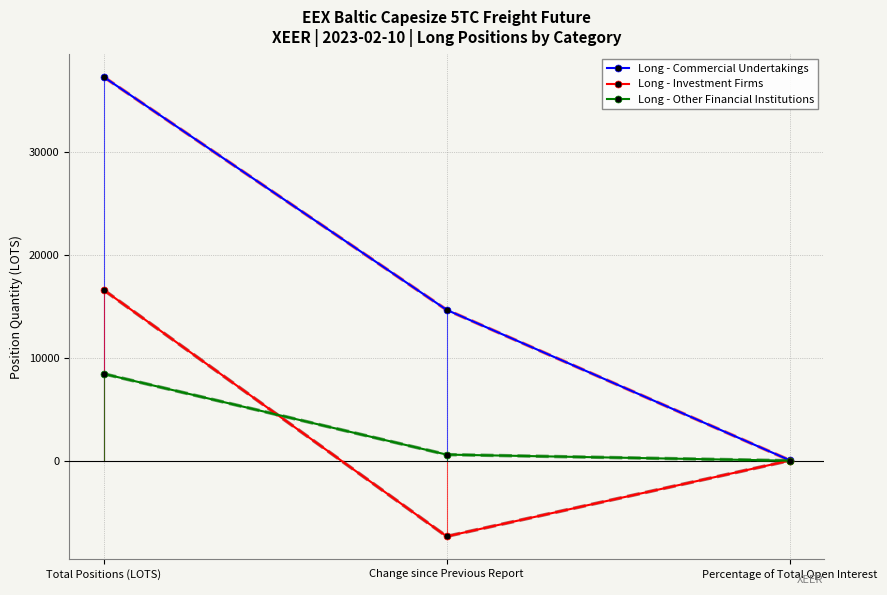

How many values in the Long - Other Financial Institutions series exceed 605?

2